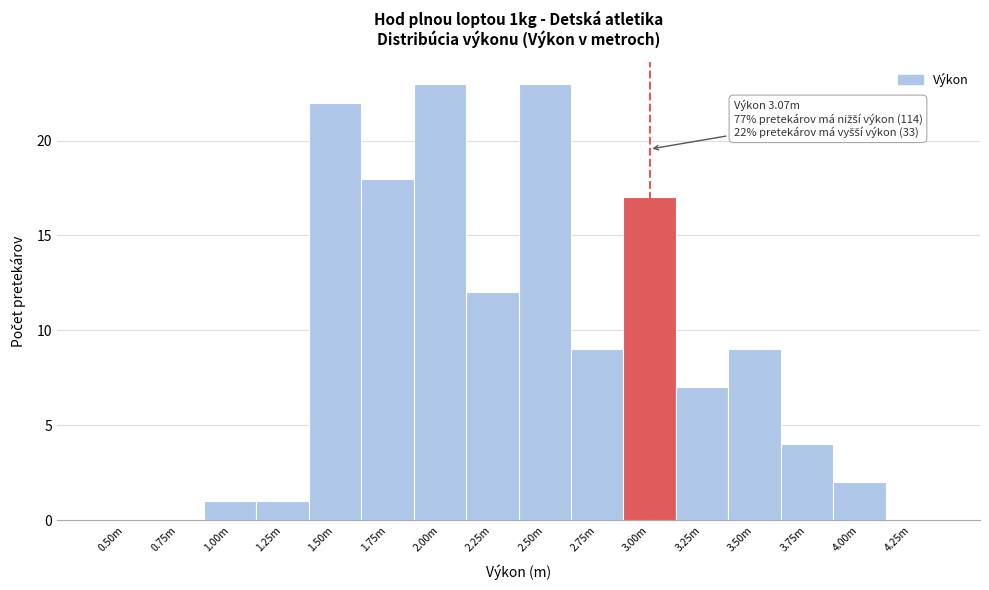

Reading left to right, transcribe all the data shown in this chart.

0.50m=0	0.75m=0	1.00m=1	1.25m=1	1.50m=22	1.75m=18	2.00m=23	2.25m=12	2.50m=23	2.75m=9	3.00m=17	3.25m=7	3.50m=9	3.75m=4	4.00m=2	4.25m=0